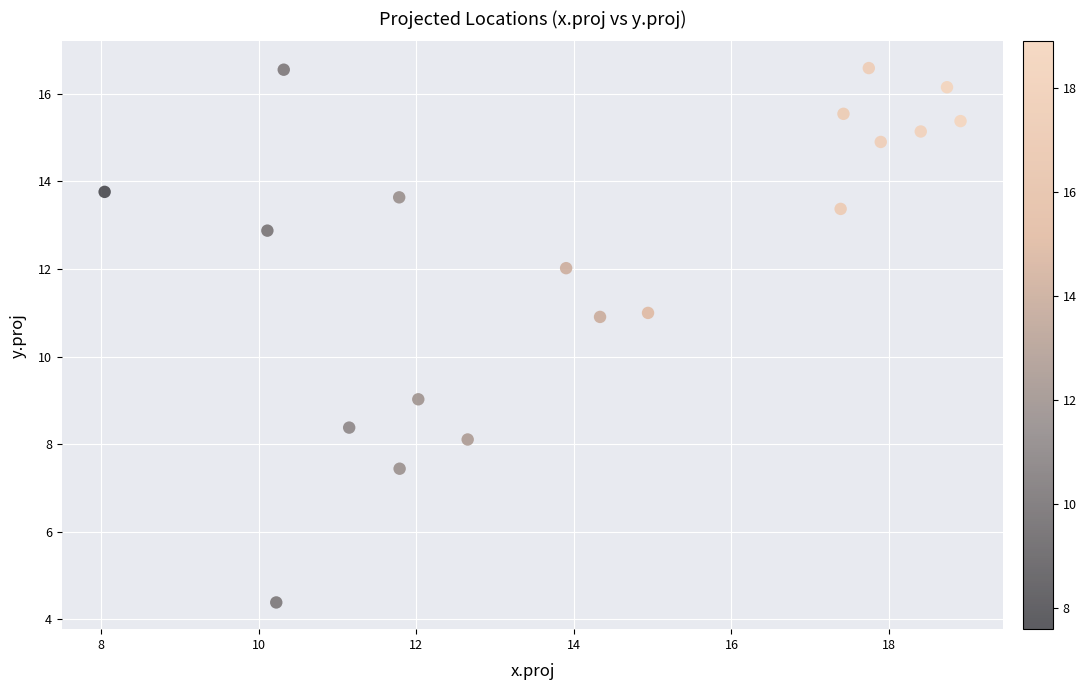

What is the range of Y values (max minus min)?

12.2